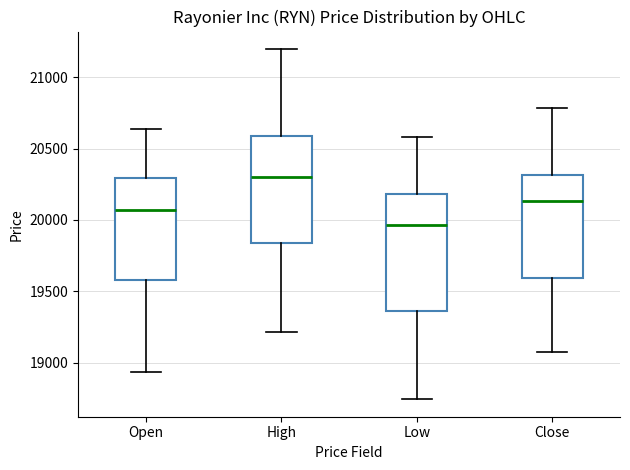

Where does the upper whisker of the box for High end on the y-axis? The values are not printed on the chart, so give them approximately, as read against the axis.

21200